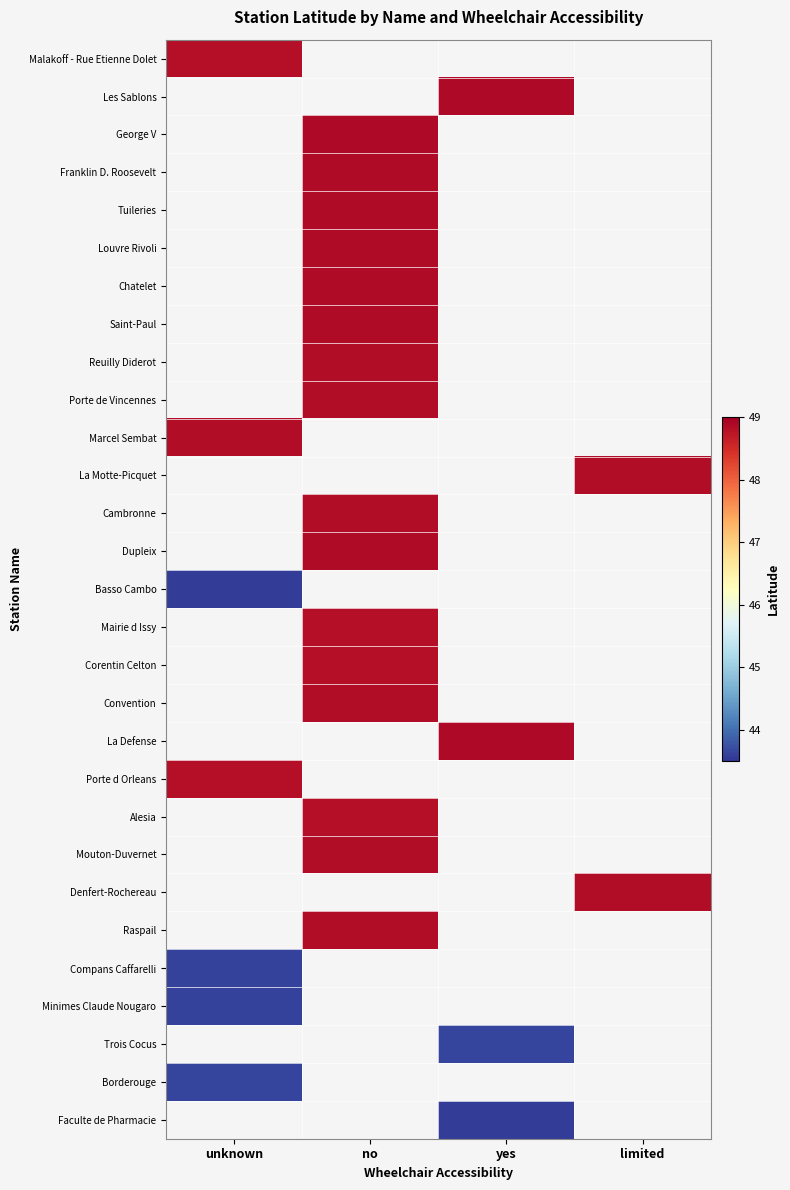

Read the Les Sablons value at yes.

48.9